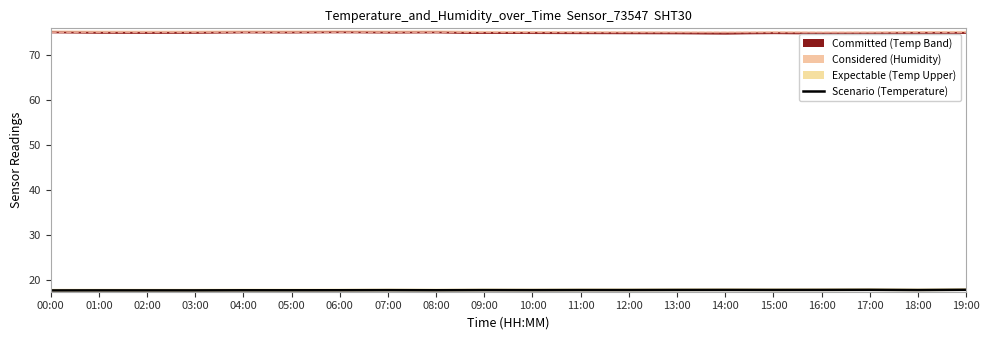

True or false: the data shows 17.9 at 17:00.

True